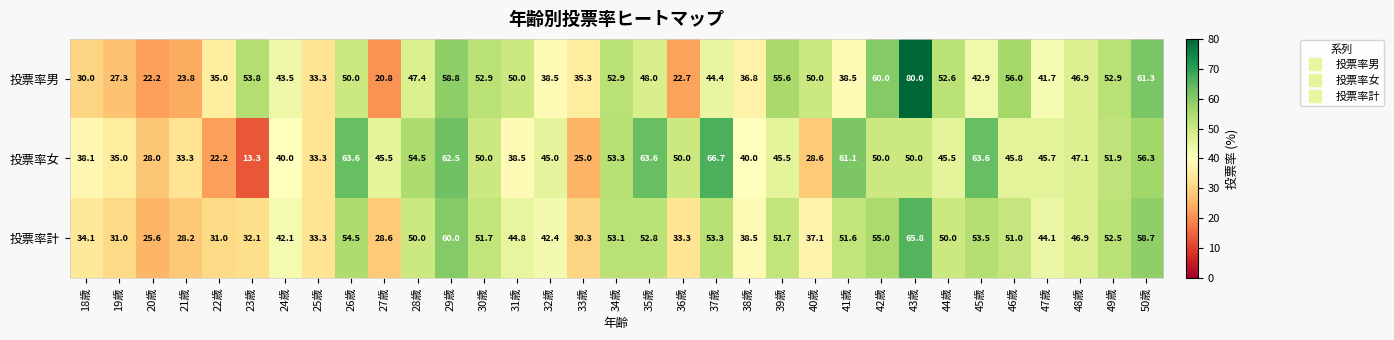

At how many categories does at least one series exceed 13?

33